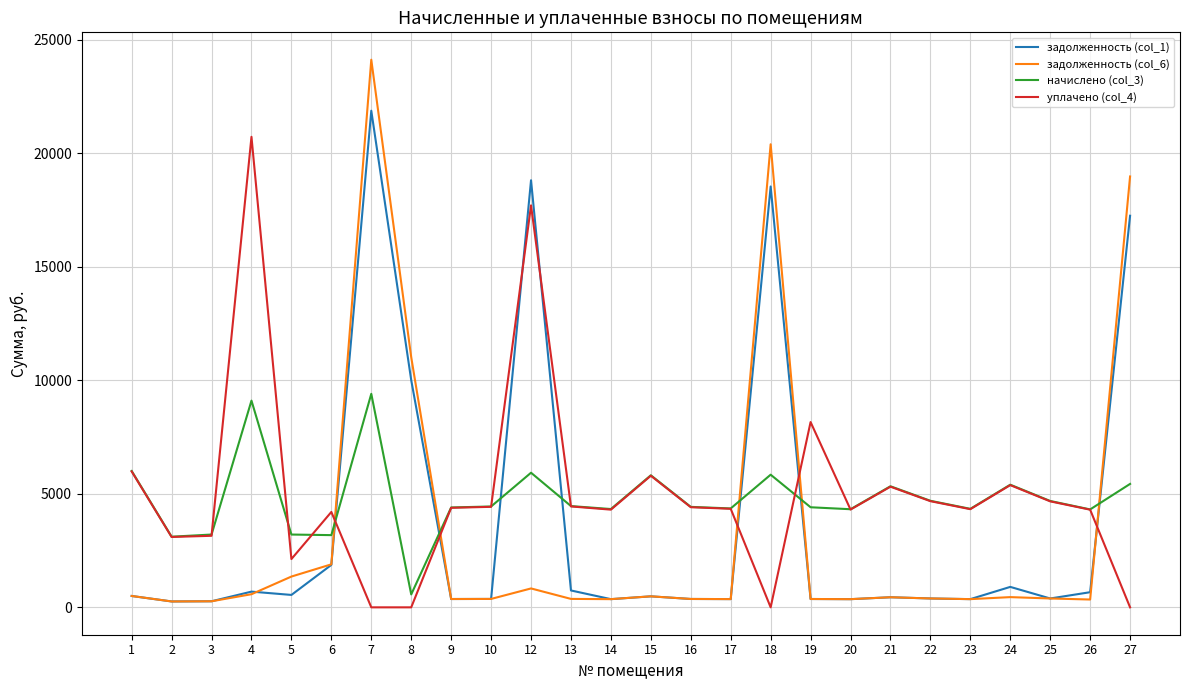

What is the approximate value of задолженность (col_6) at 12?

832.1